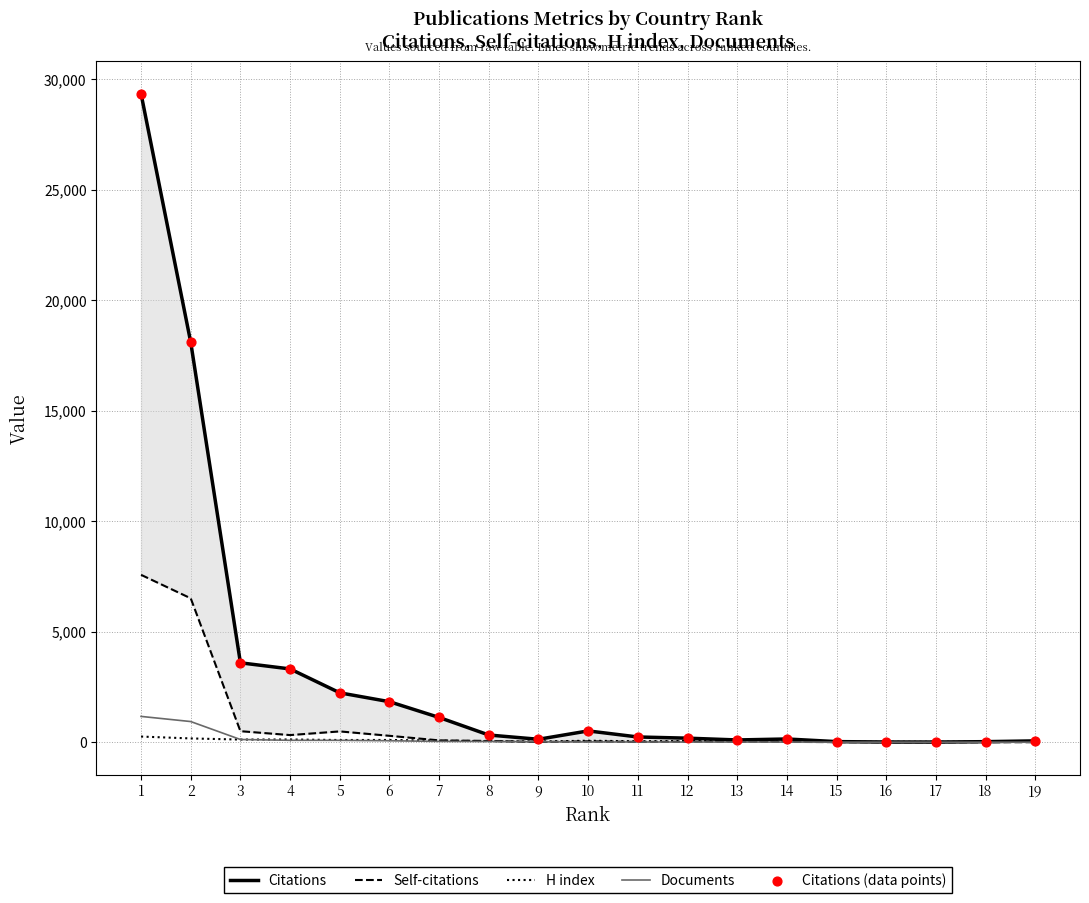

At which category is the sum across all series the highest?

1